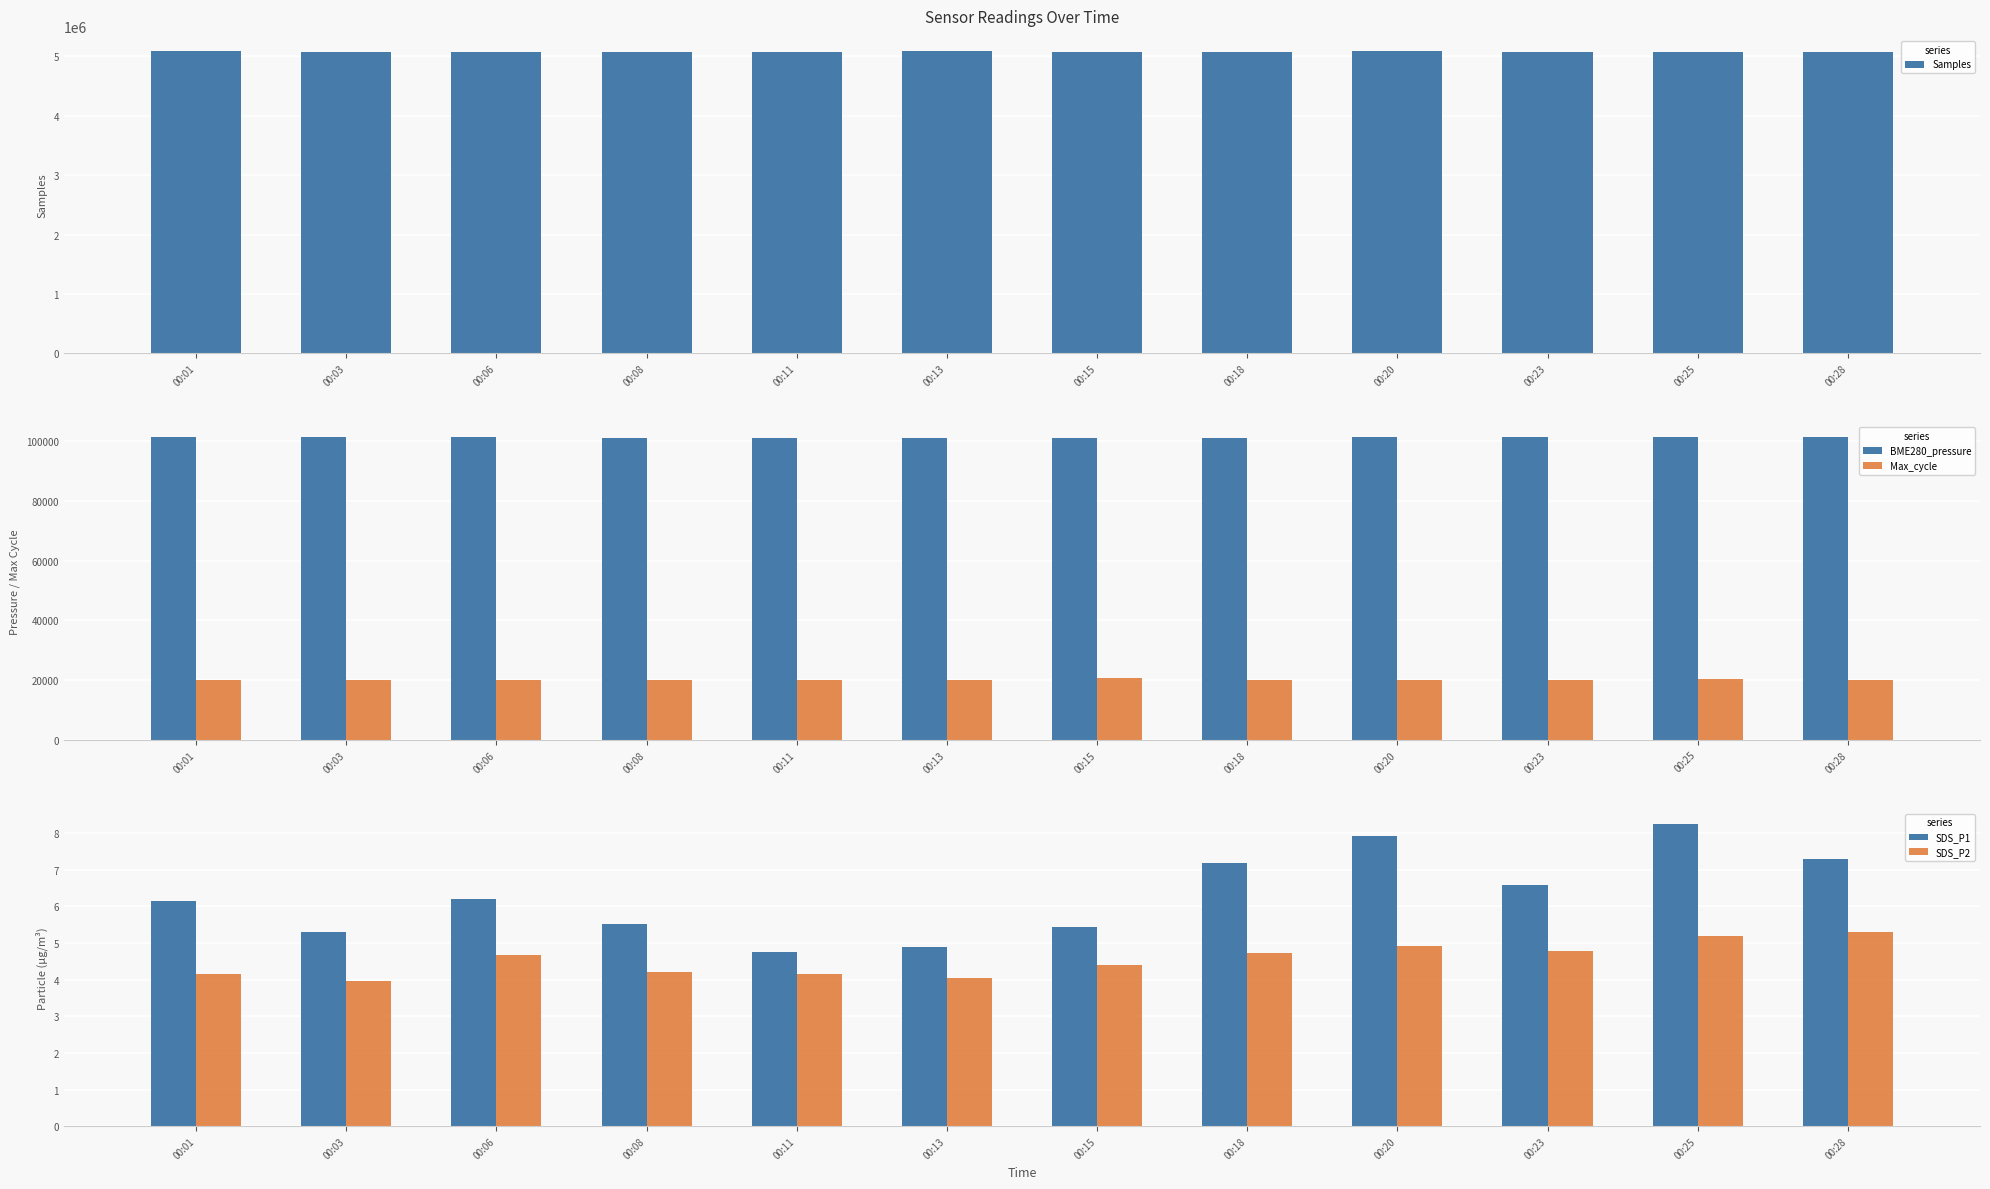

Reading left to right, what are all the values shown in this chart?

Samples: 5087699.0	5077444.0	5070918.0	5074078.0	5071824.0	5091001.0	5082368.0	5081401.0	5088767.0	5082201.0	5076863.0	5080178.0
BME280_pressure: 101217.4	101213.9	101210.8	101198.8	101195.1	101189.7	101198.4	101201.9	101220.6	101217.0	101229.9	101220.3
Max_cycle: 20129.0	20029.0	20028.0	20031.0	20028.0	20024.0	20759.0	20039.0	20068.0	20035.0	20376.0	20099.0
SDS_P1: 6.2	5.3	6.2	5.5	4.8	4.9	5.4	7.2	7.9	6.6	8.2	7.3
SDS_P2: 4.2	4.0	4.7	4.2	4.2	4.0	4.4	4.7	4.9	4.8	5.2	5.3